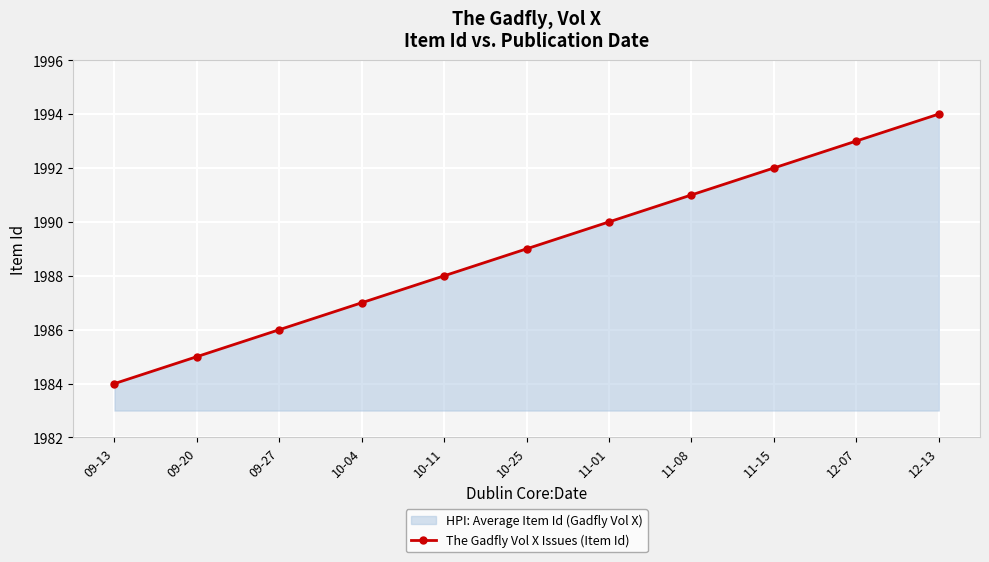

Rank the categories by value from highest to lowest.

12-13, 12-07, 11-15, 11-08, 11-01, 10-25, 10-11, 10-04, 09-27, 09-20, 09-13